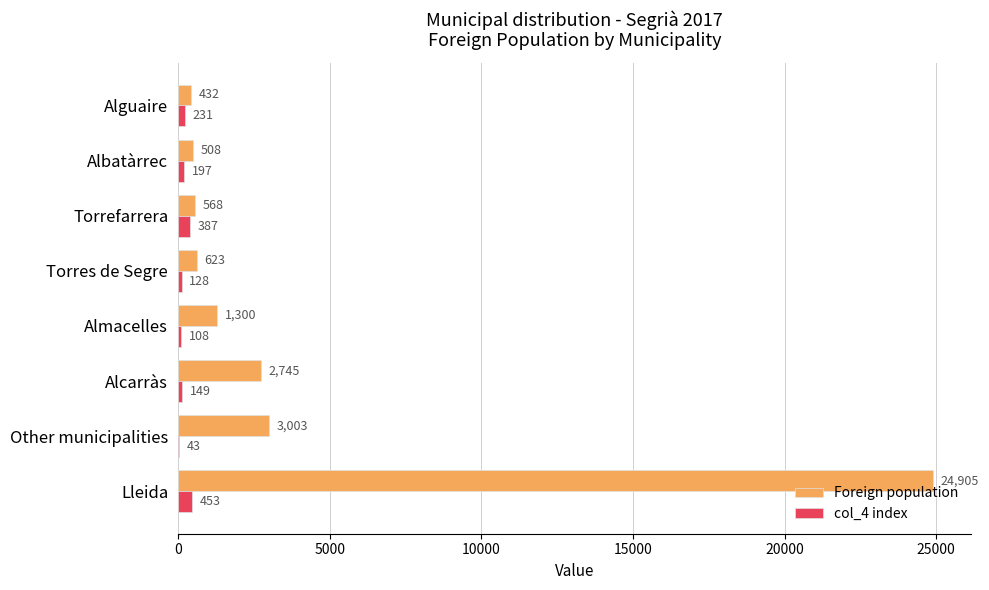

How many distinct data groups are displayed?

2